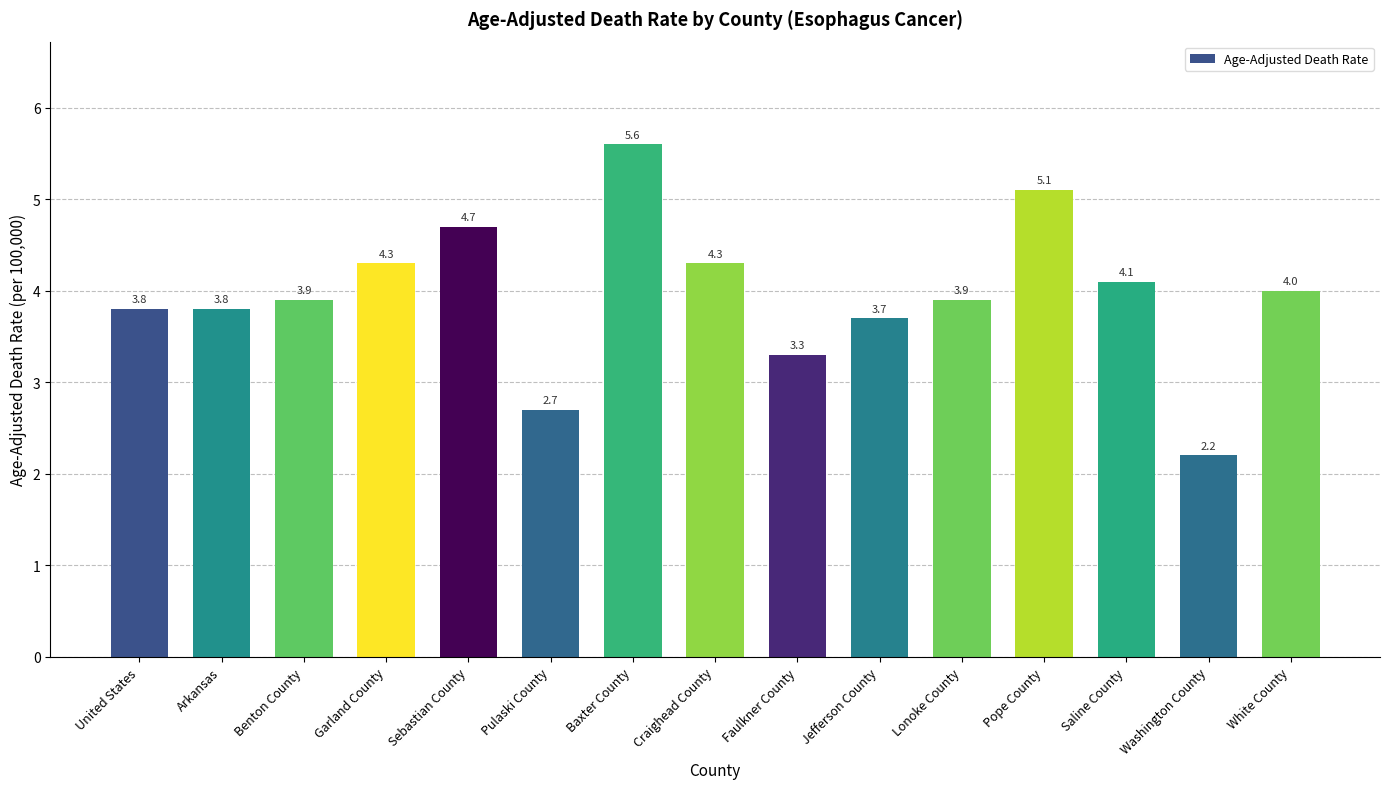

Reading left to right, what are all the values shown in this chart?

3.8	3.8	3.9	4.3	4.7	2.7	5.6	4.3	3.3	3.7	3.9	5.1	4.1	2.2	4.0